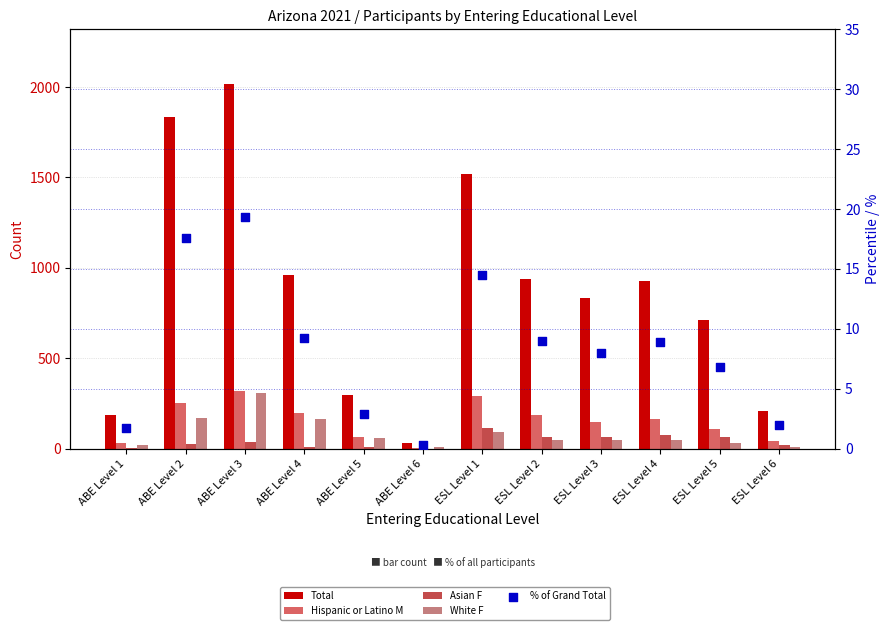

Is the value of % of Grand Total at ESL Level 5 greater than the value of Asian F at ESL Level 1?

No